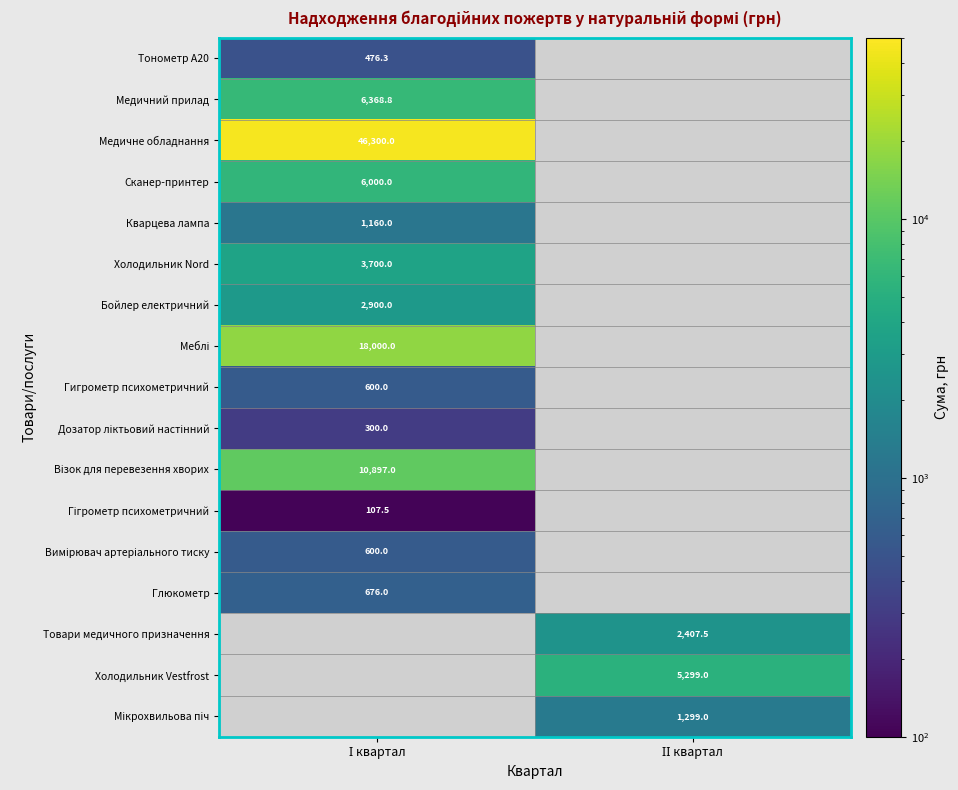

What is the lowest value of the Медичний прилад series?

6368.8